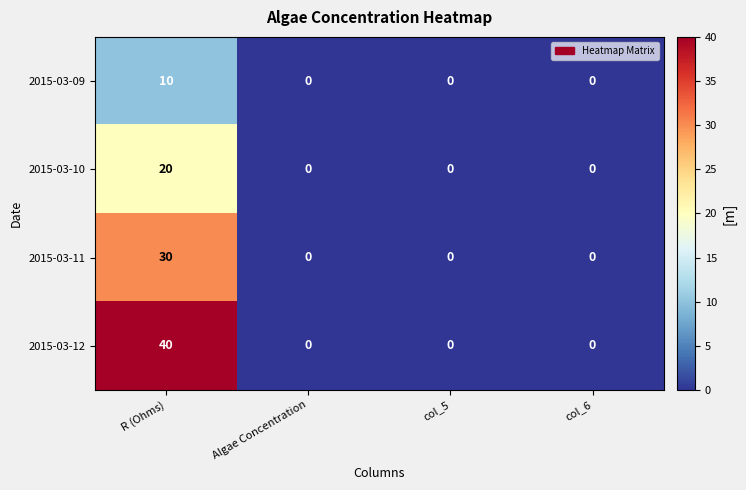

List the series in order of their overall mean, lowest first.

2015-03-09, 2015-03-10, 2015-03-11, 2015-03-12